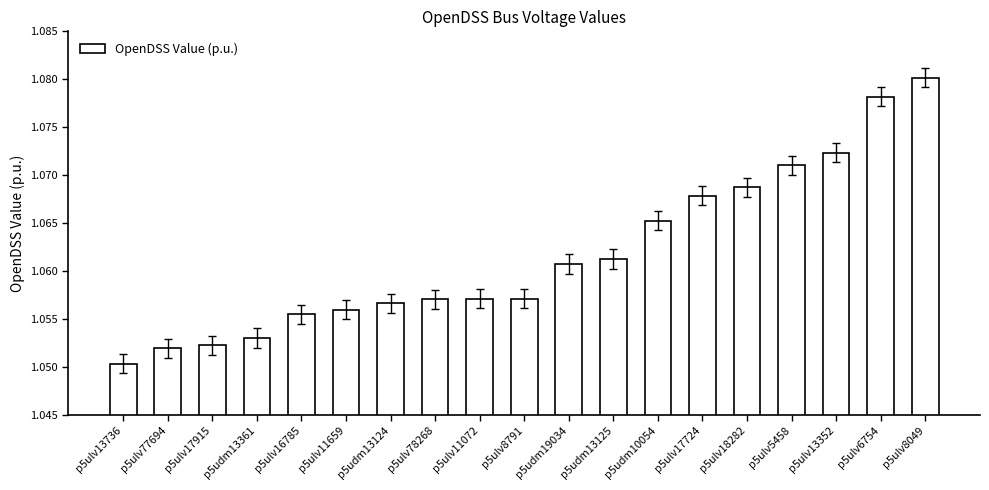

What is the sum of the values at p5udm10054 and p5ulv17915?

2.1